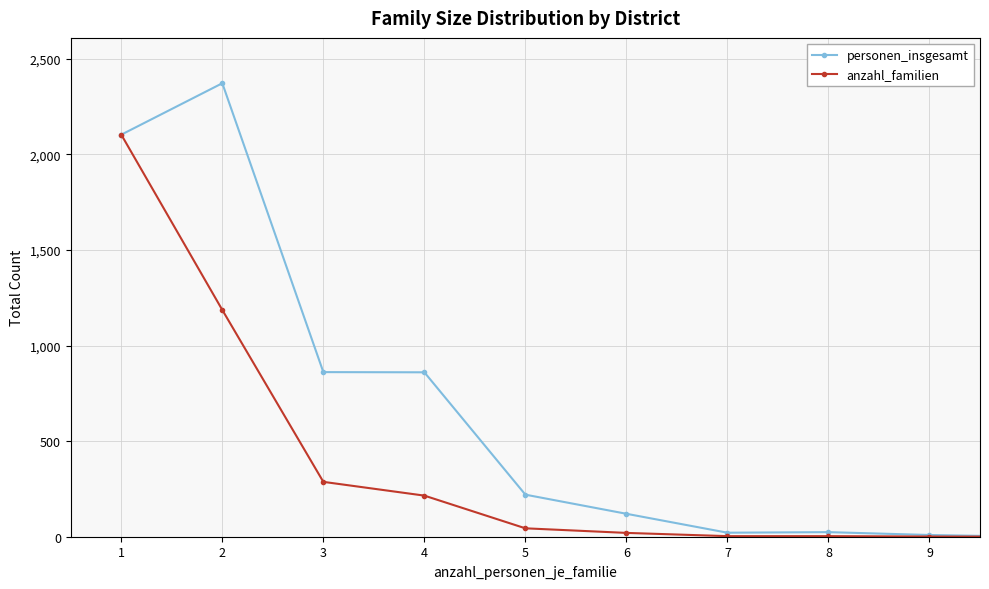

Count the number of categories in the chart.

15